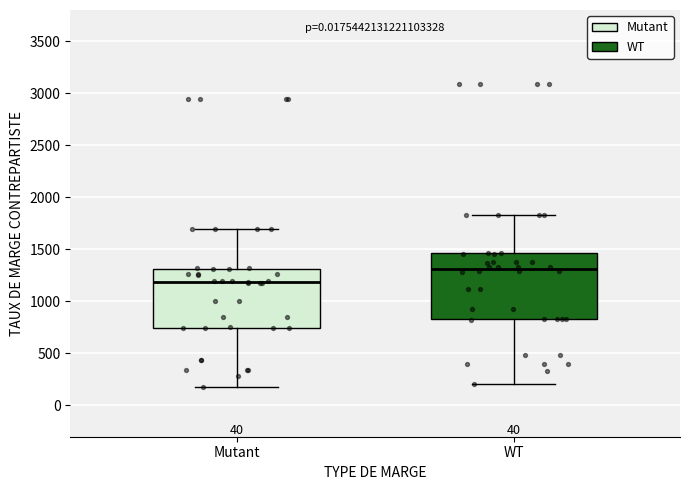

Reading left to right, transcribe this box plot: for each box, give where its median line is, the range the box spans, and where its two whiskers end, as read against the y-axis. The values are not printed on the chart, so give them approximately, as read against the axis.

Mutant: median 1200, box 750 to 1300, whiskers 150 to 1700
WT: median 1300, box 850 to 1450, whiskers 200 to 1850